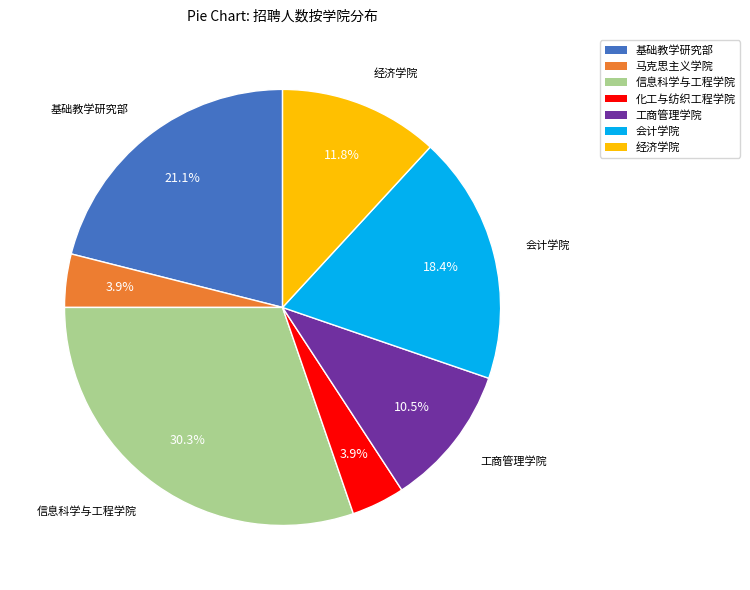

Which category has the biggest portion of the pie?

信息科学与工程学院